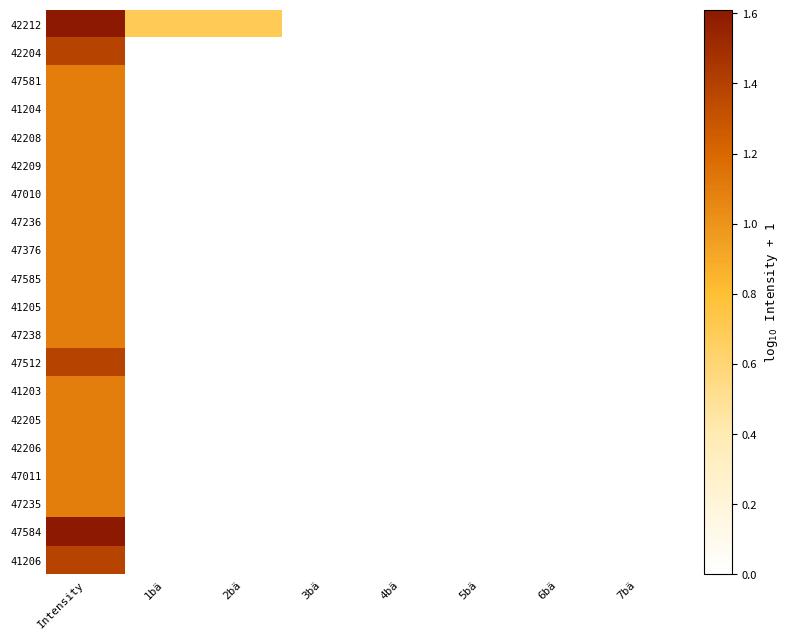

What is the greatest value displayed?

1.6